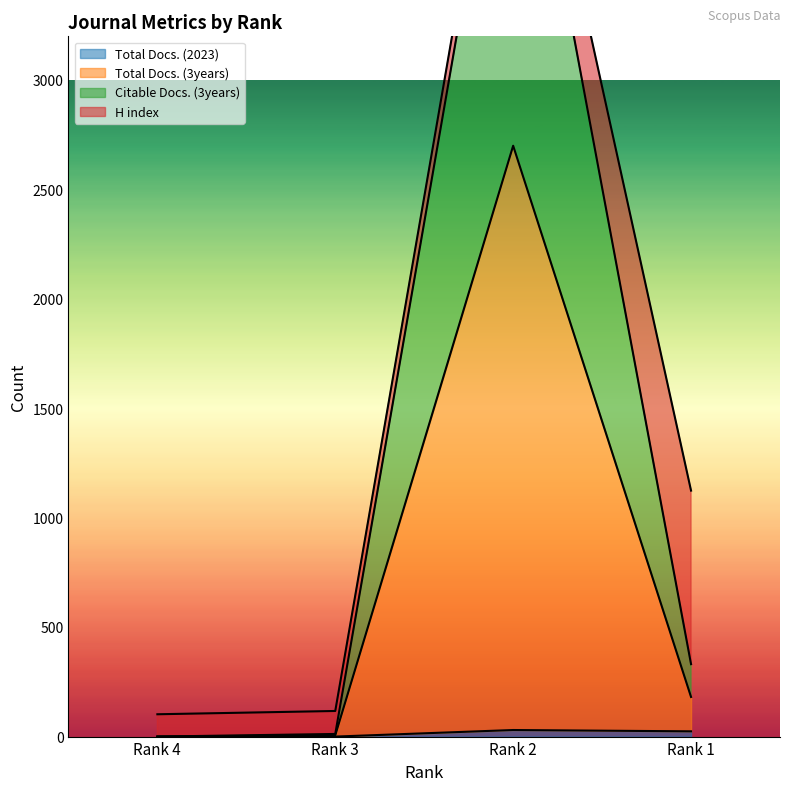

Which series changed the most between Rank 3 and Rank 2?

Citable Docs. (3years)